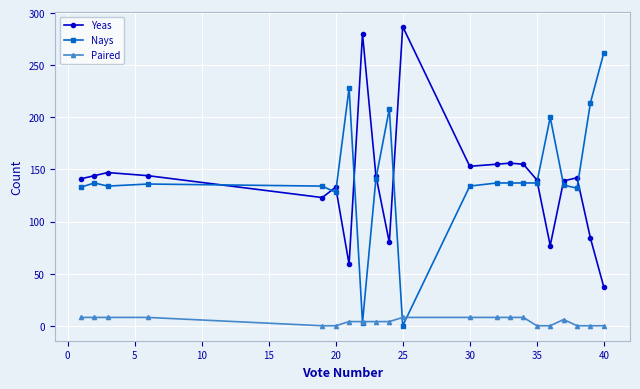

How many categories are shown in the chart?

21